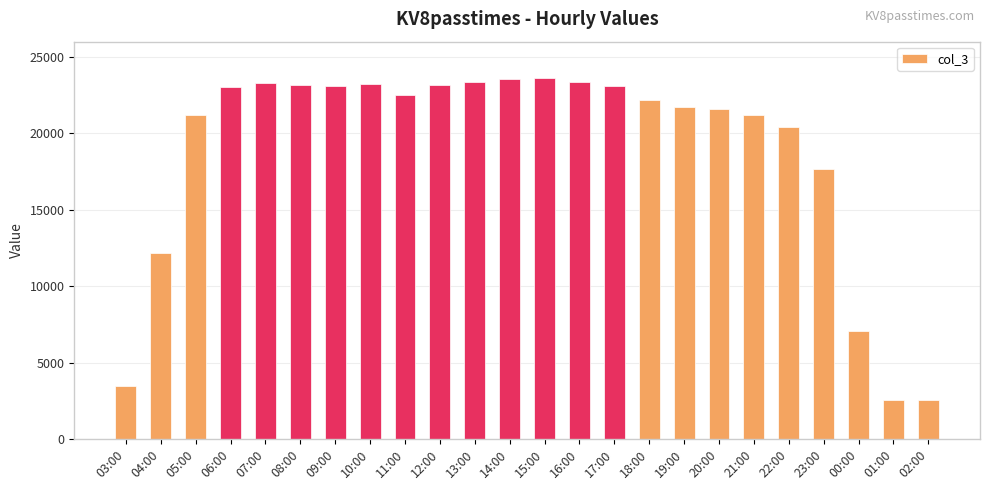

How many categories are shown in the chart?

24